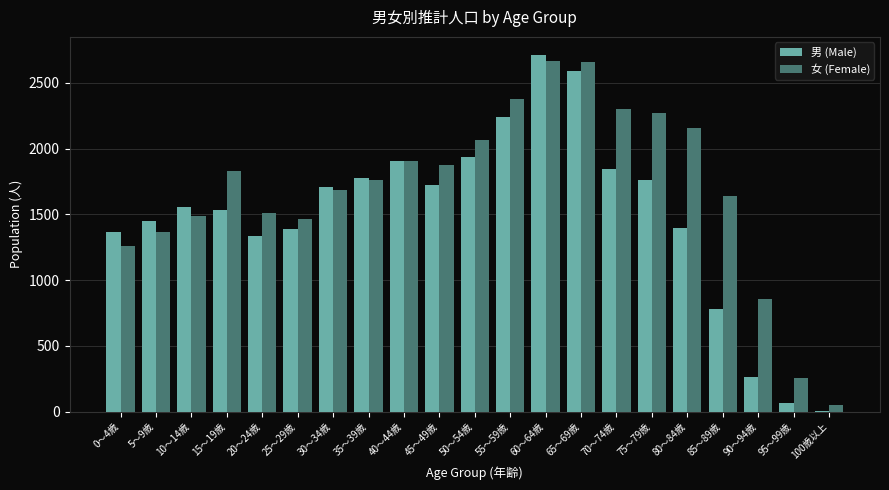

Is it true that 女 (Female) equals 888 at 55～59歳?

False